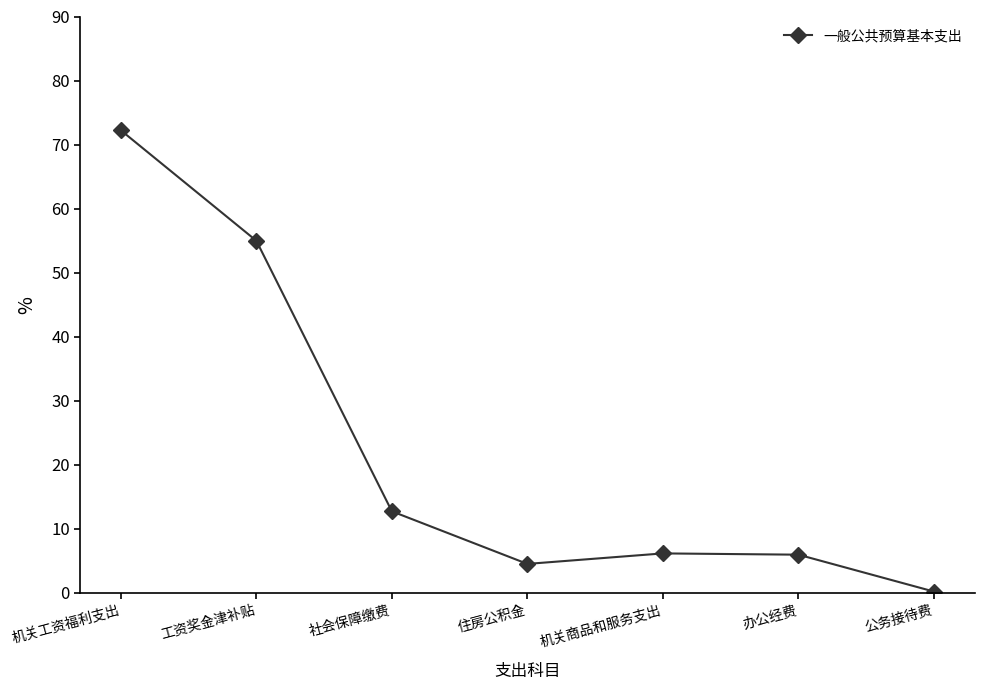

How many series are shown in this chart?

1